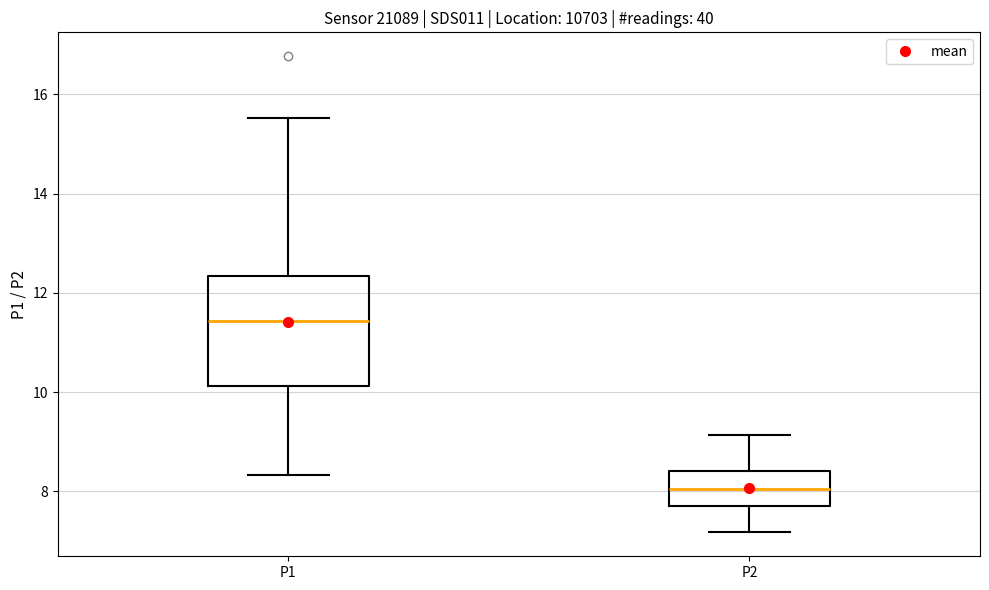

Which box is the tallest, from its lower edge to its upper edge?

P1